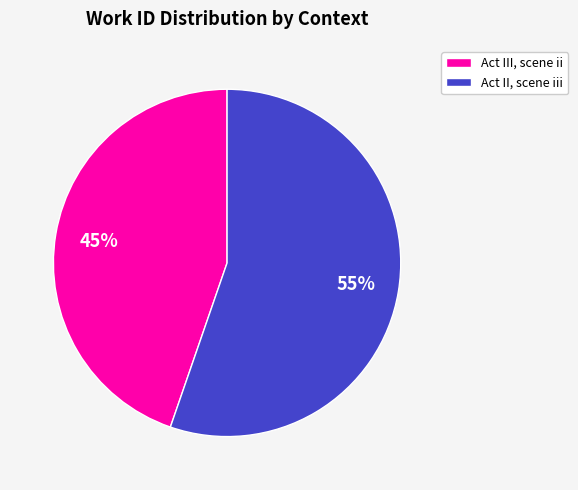

Which has a higher value, Act III, scene ii or Act II, scene iii?

Act II, scene iii